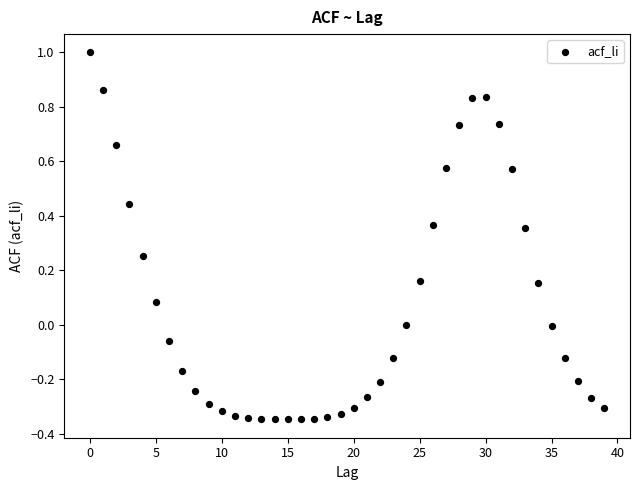

What is the range of Y values (max minus min)?

1.3